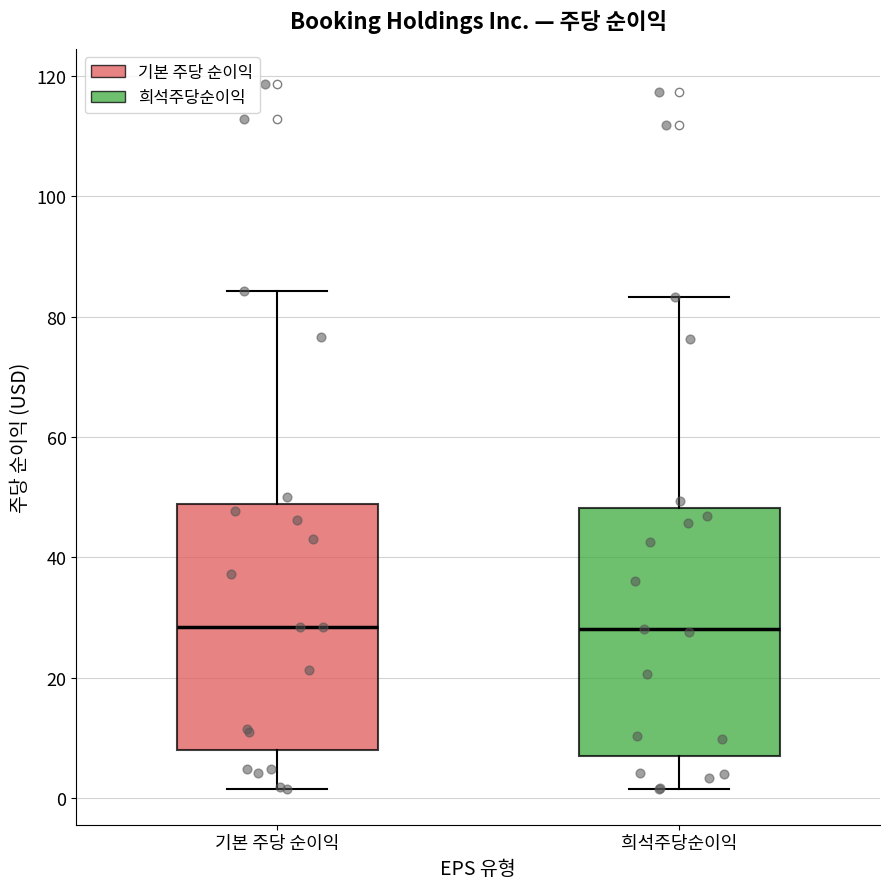

Reading left to right, read every box against the y-axis: the position of its median line, the range the box covers, and the ends of its whiskers. The values are not printed on the chart, so give them approximately, as read against the axis.

기본 주당 순이익: median 28, box 8 to 48, whiskers 2 to 84
희석주당순이익: median 28, box 8 to 48, whiskers 2 to 84